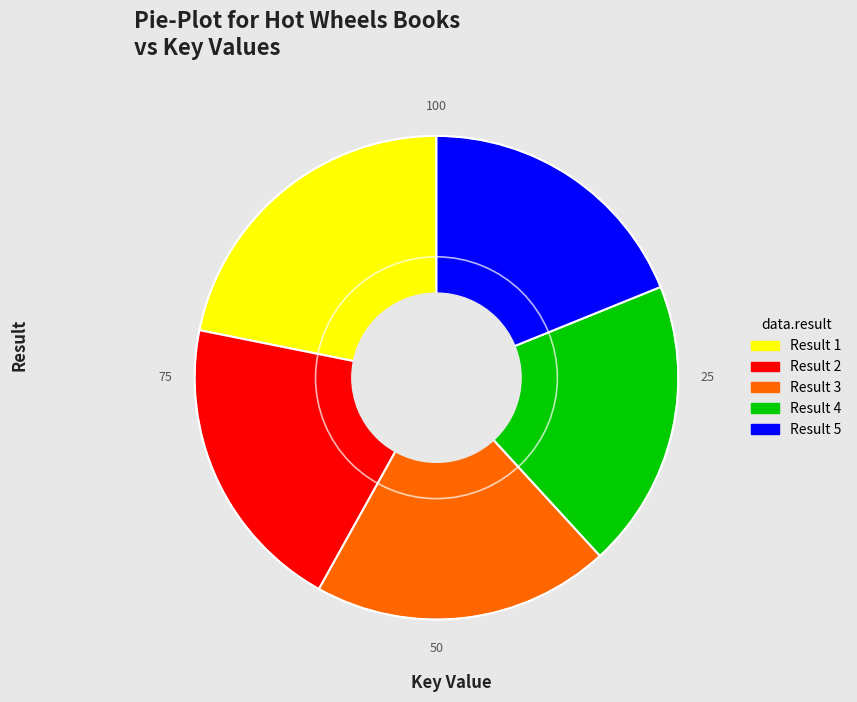

Combined, do Result 5 and Result 3 account for over 50%?

No